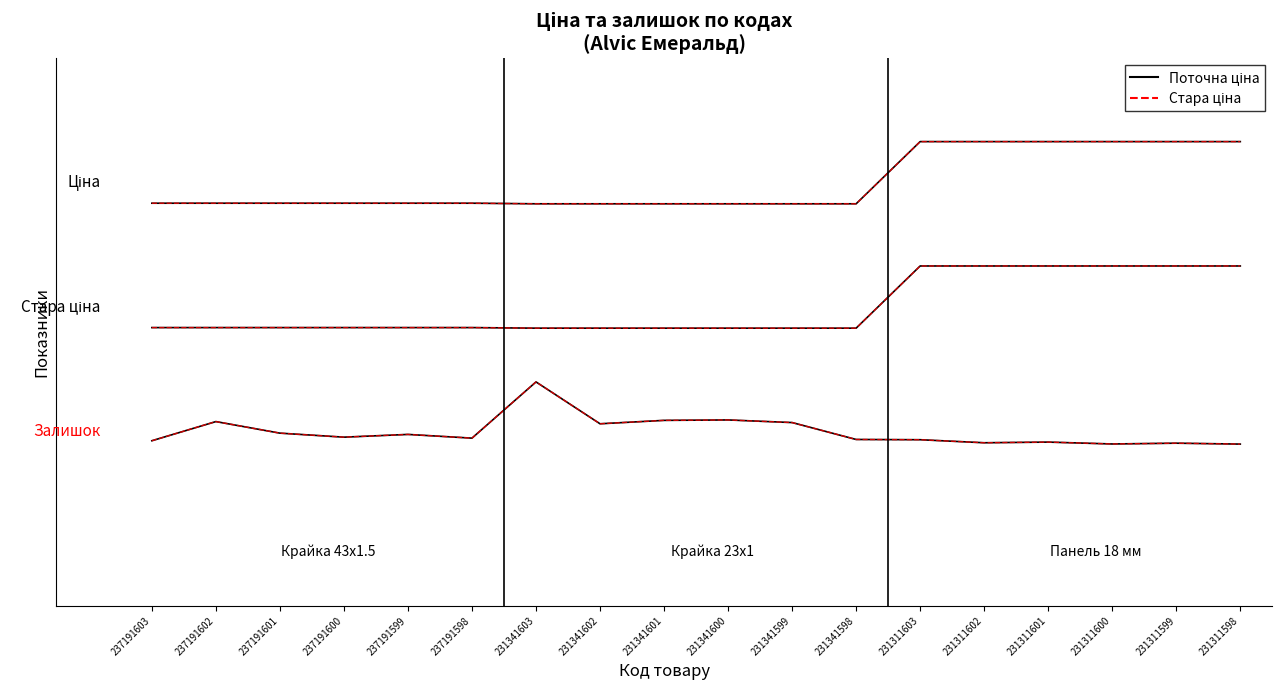

Does the chart display data point markers on the line(s)?

No